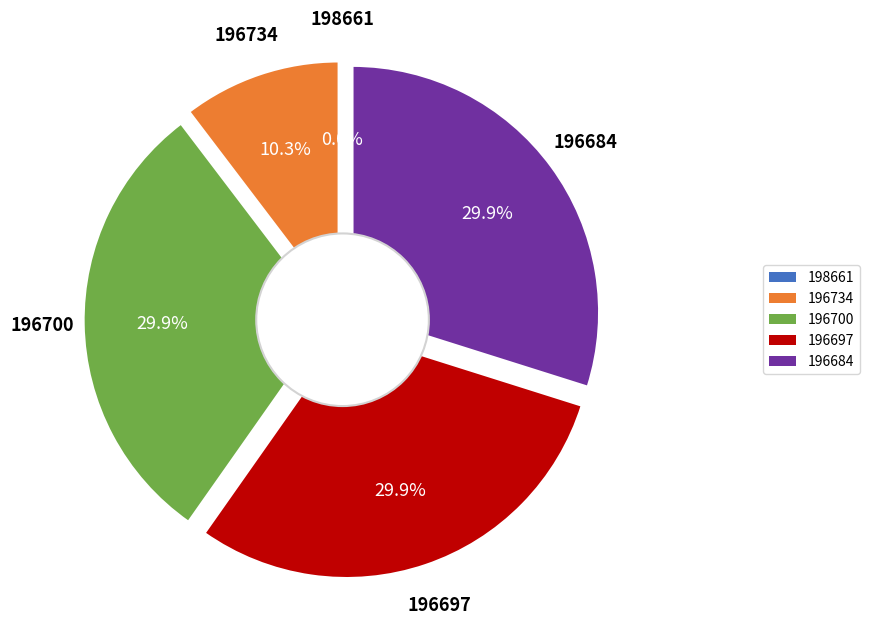

What portion of the pie excludes 196700?

70.1%